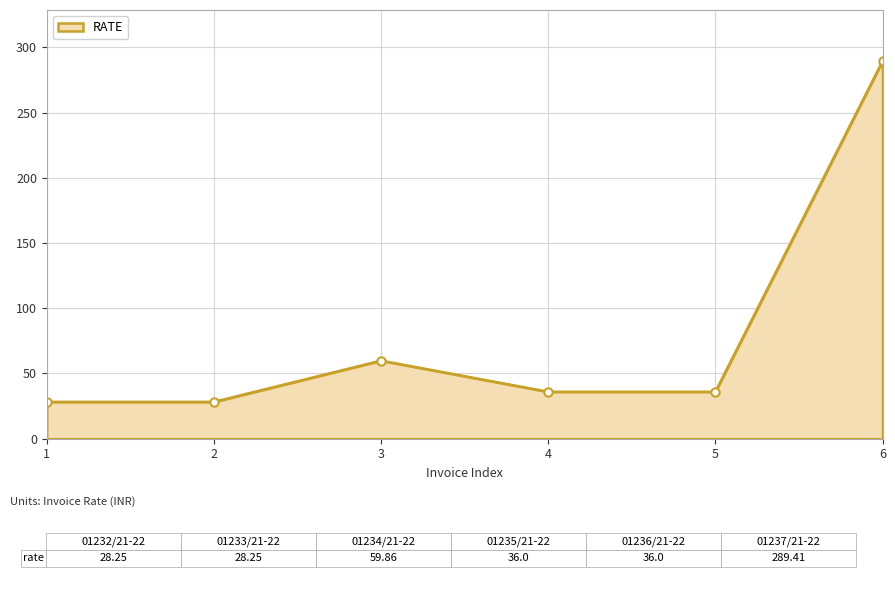

Which has a higher value, 4 or 2?

4